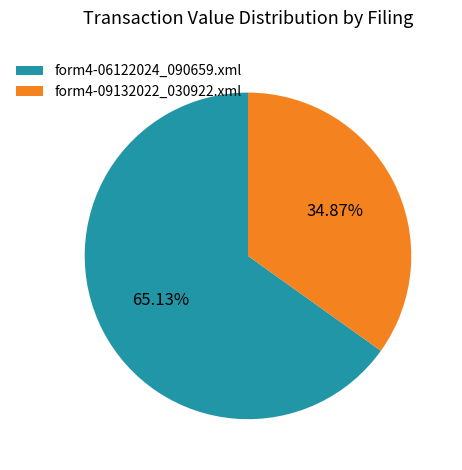

To the nearest percent, what portion does form4-09132022_030922.xml represent?

35%